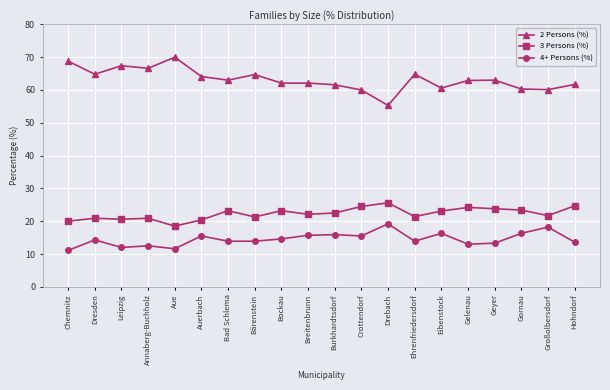

Which series has the largest range (max minus min)?

2 Persons (%)